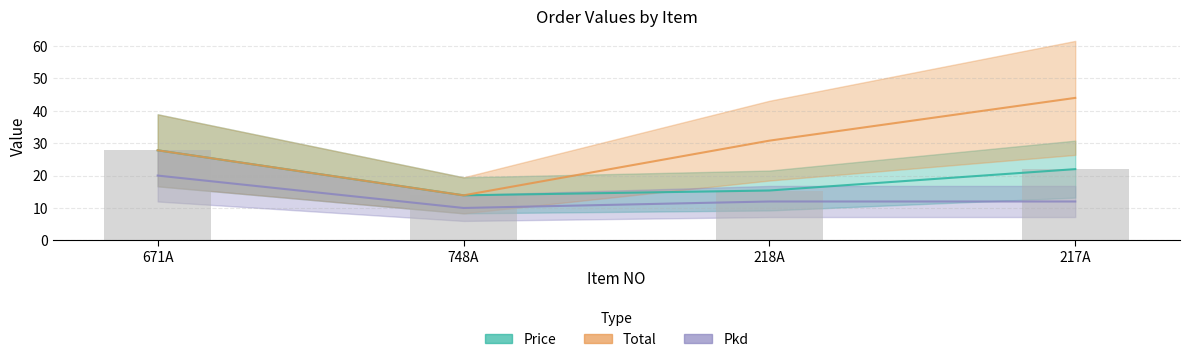

List the series in order of their overall mean, highest first.

Total, Price, Pkd